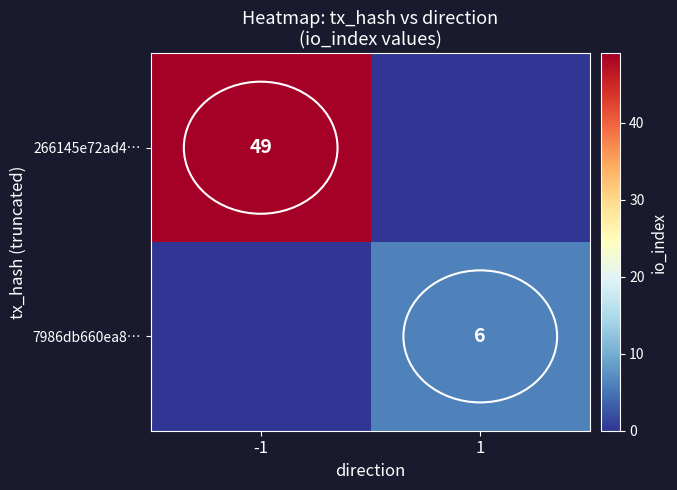

The value of 266145e72ad4… at -1 is 49. True or false?

True